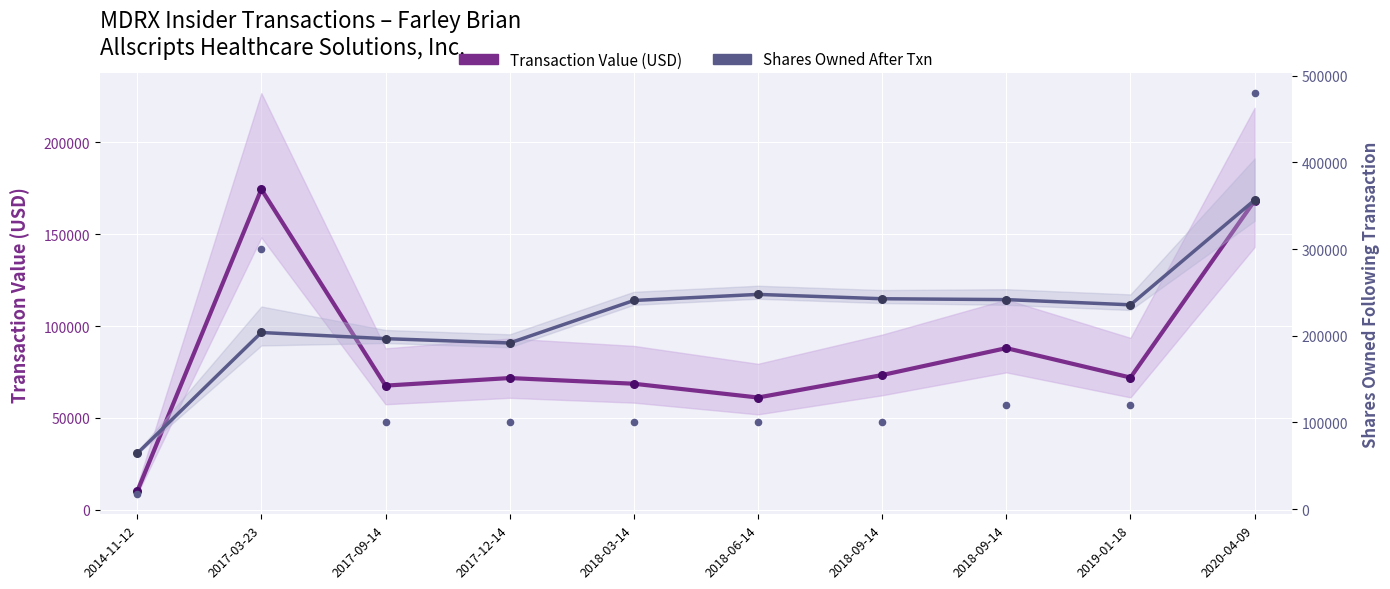

What are all the series names shown in the legend?

Transaction Value (USD), Shares Owned After Txn